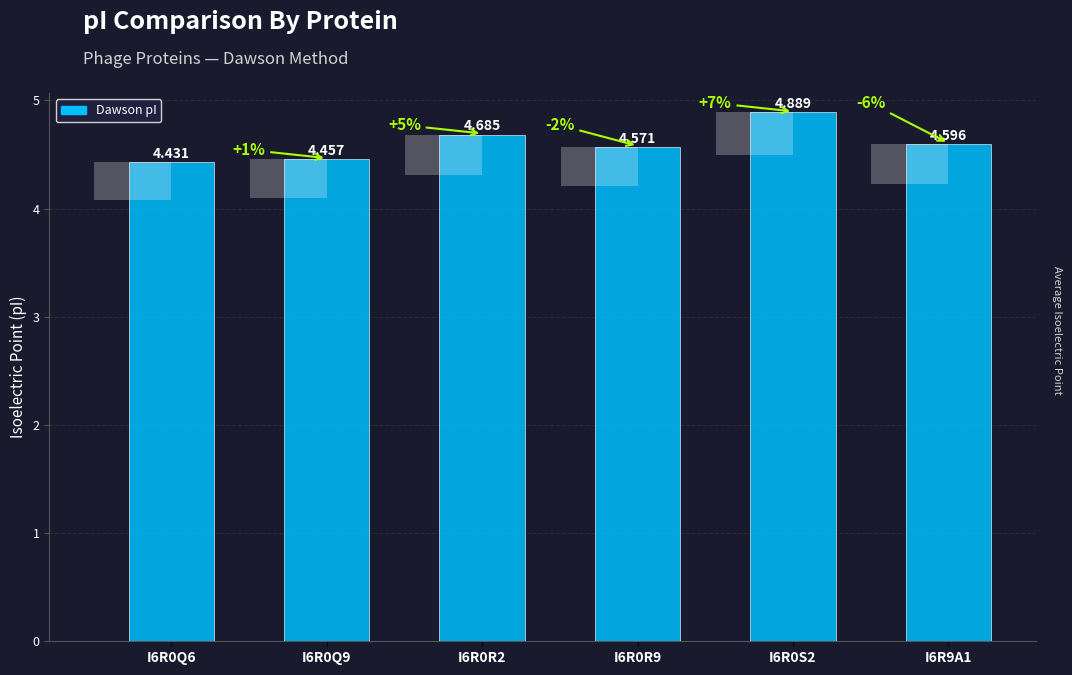

Is it true that the value at I6R0R2 is 2.3?

False